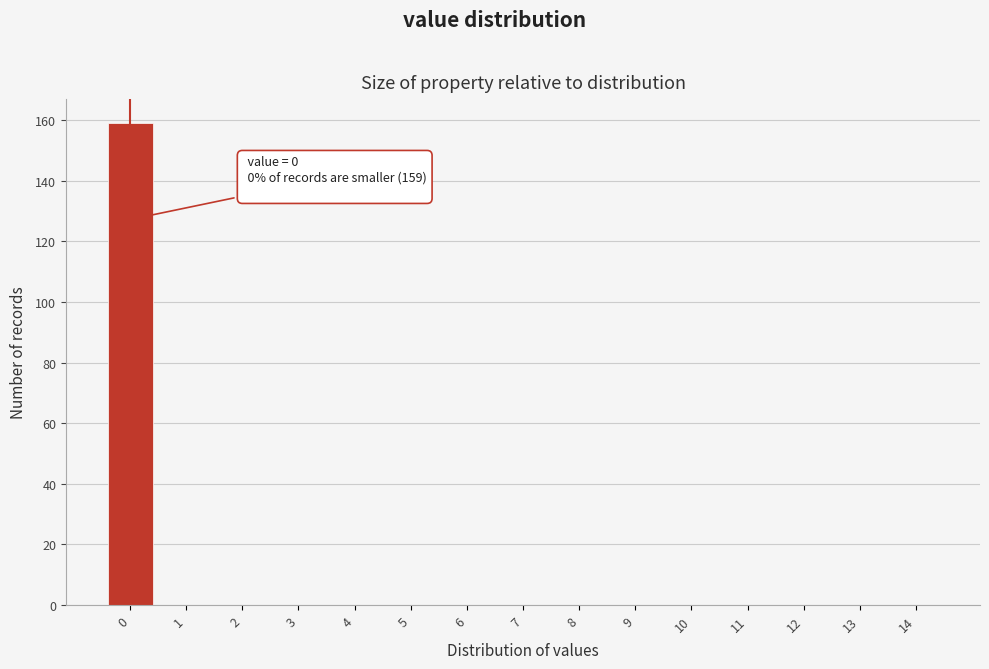

Reading right to left, extract all data points from this chart.

14=0	13=0	12=0	11=0	10=0	9=0	8=0	7=0	6=0	5=0	4=0	3=0	2=0	1=0	0=159